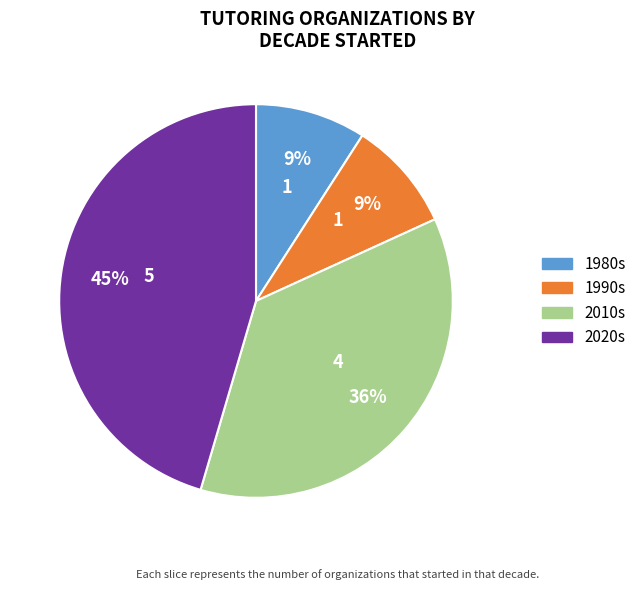

To the nearest percent, what is the difference between the largest and smallest slice percentages?

36%